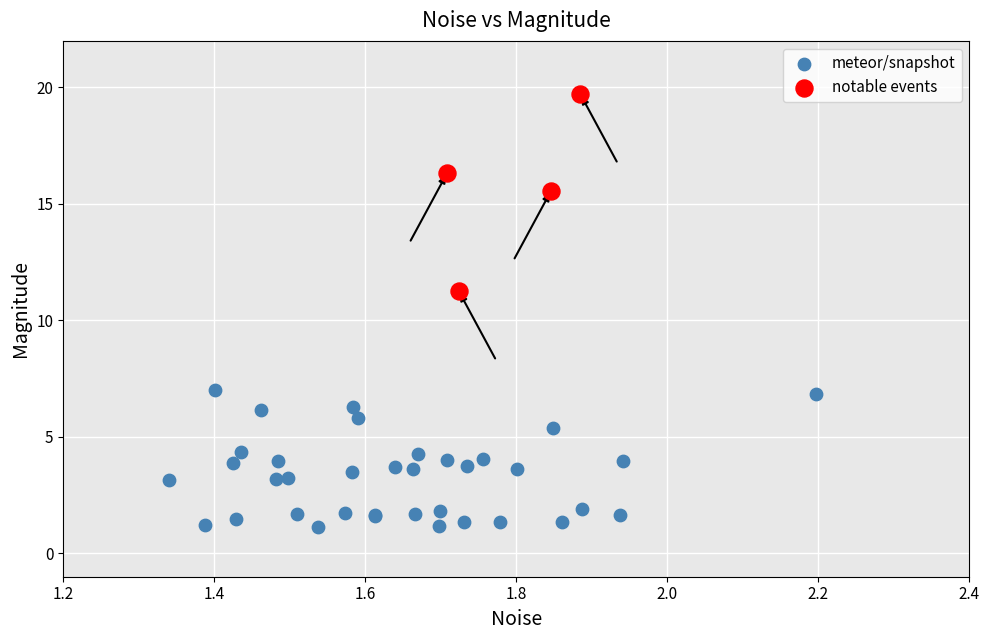

Which series contains the lowest Y value?

meteor/snapshot